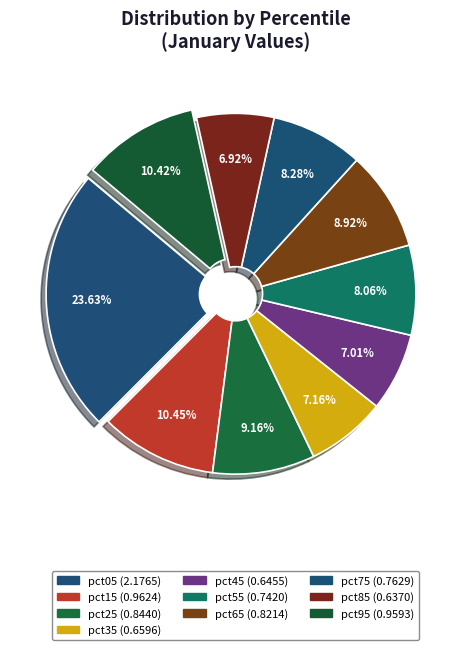

The pct25 slice represents 3% of the pie. True or false?

False